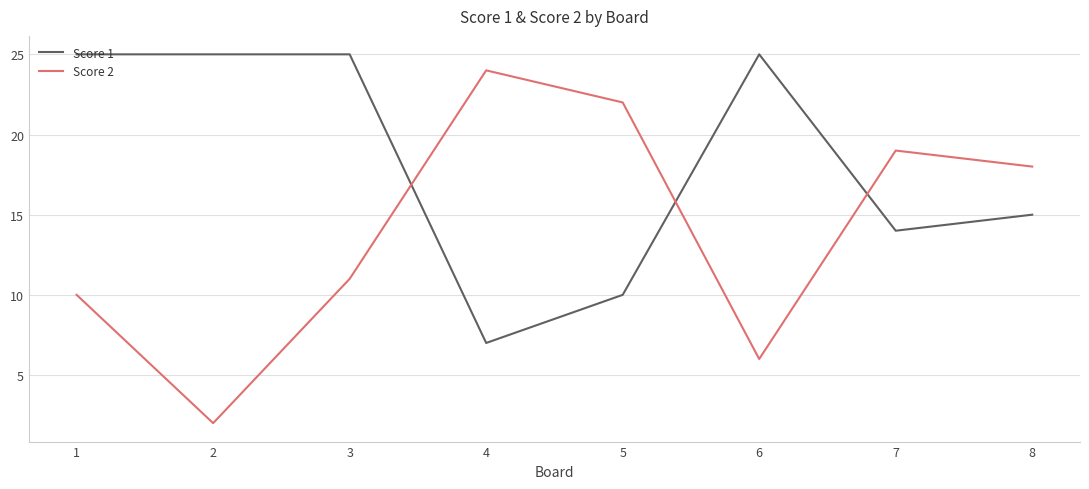

What is the difference between the second highest and second lowest values in the Score 1 series?

15